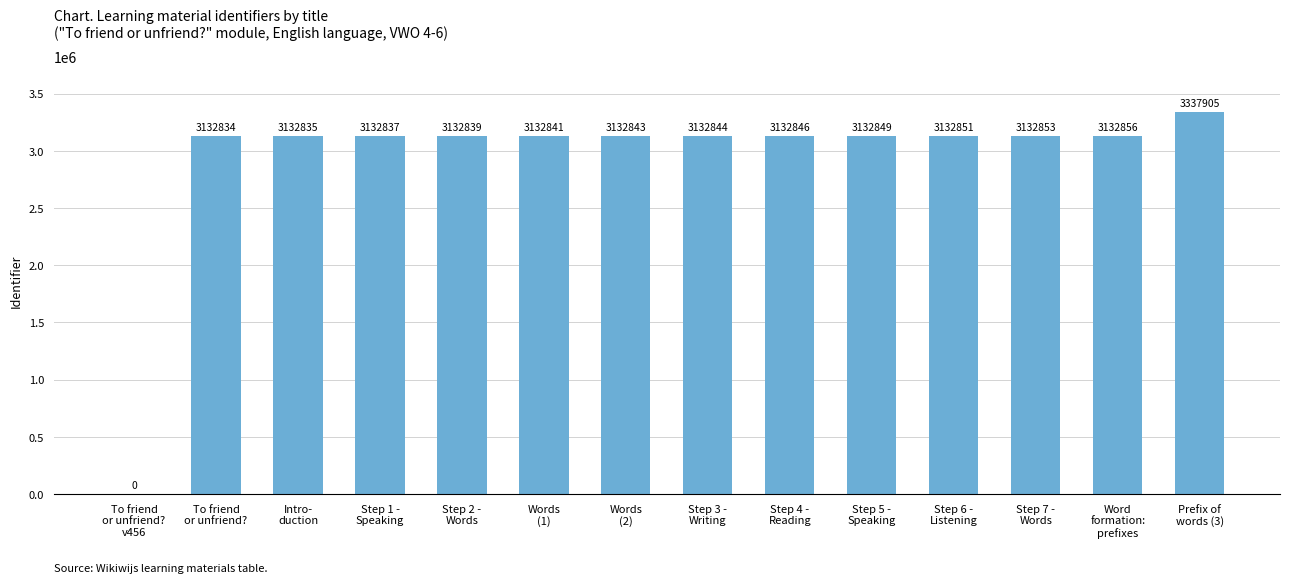

What is the sum of all values?

40932033